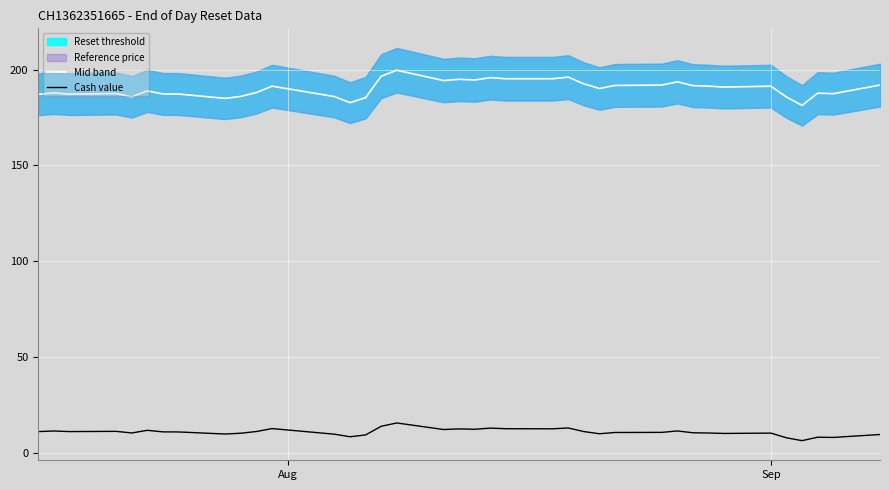

True or false: Mid band and Cash value cross at least once.

False